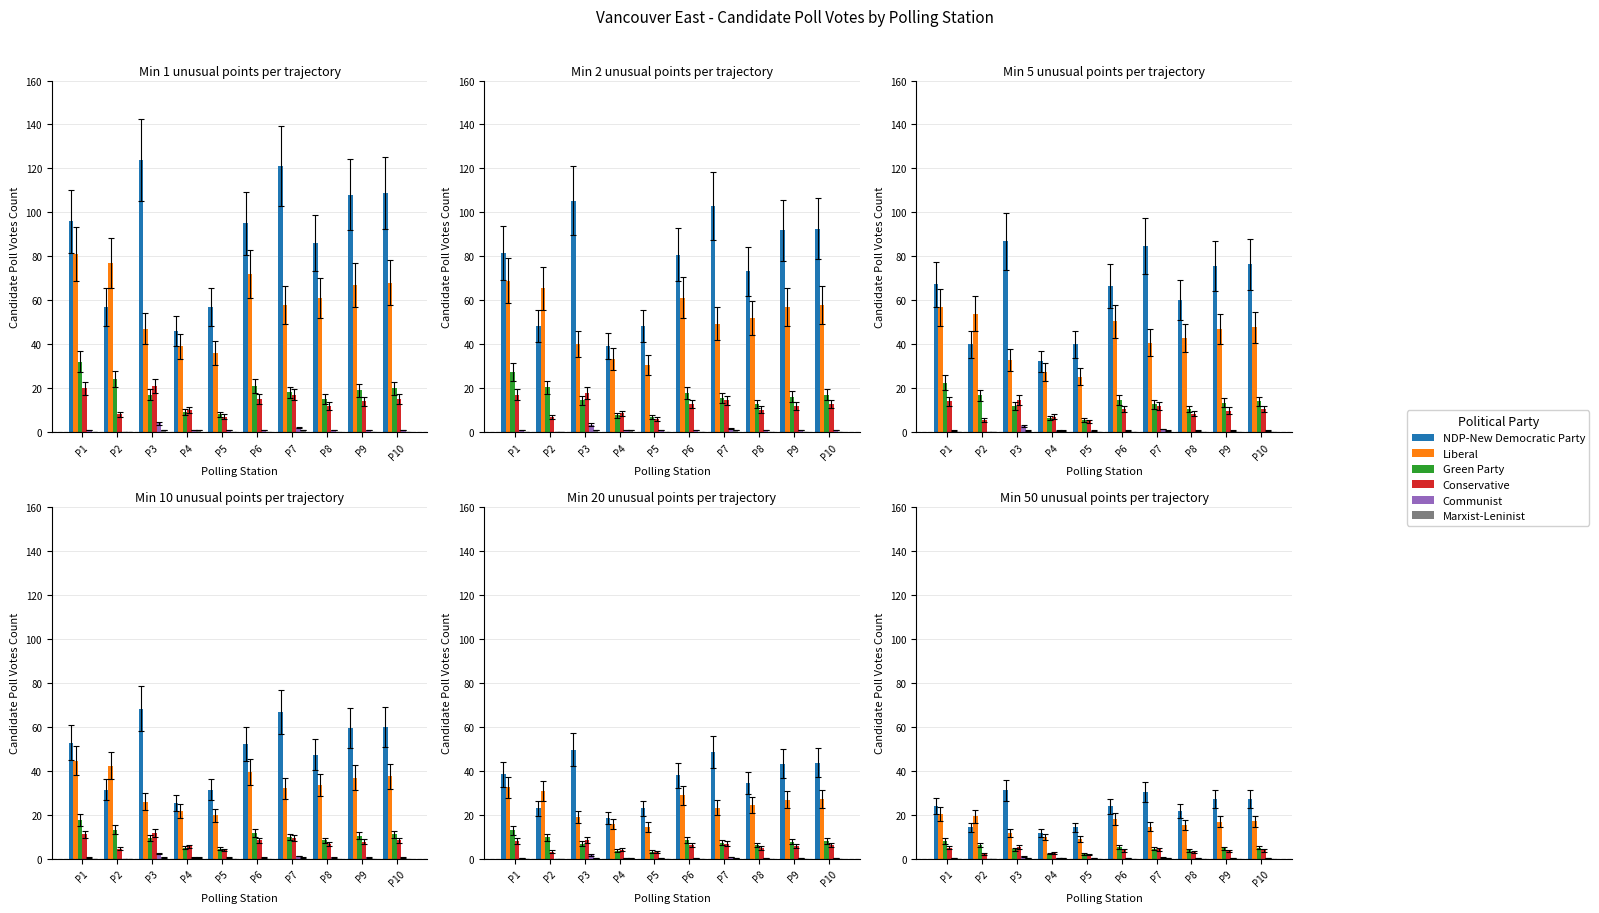

At how many categories does at least one series exceed 26?

4